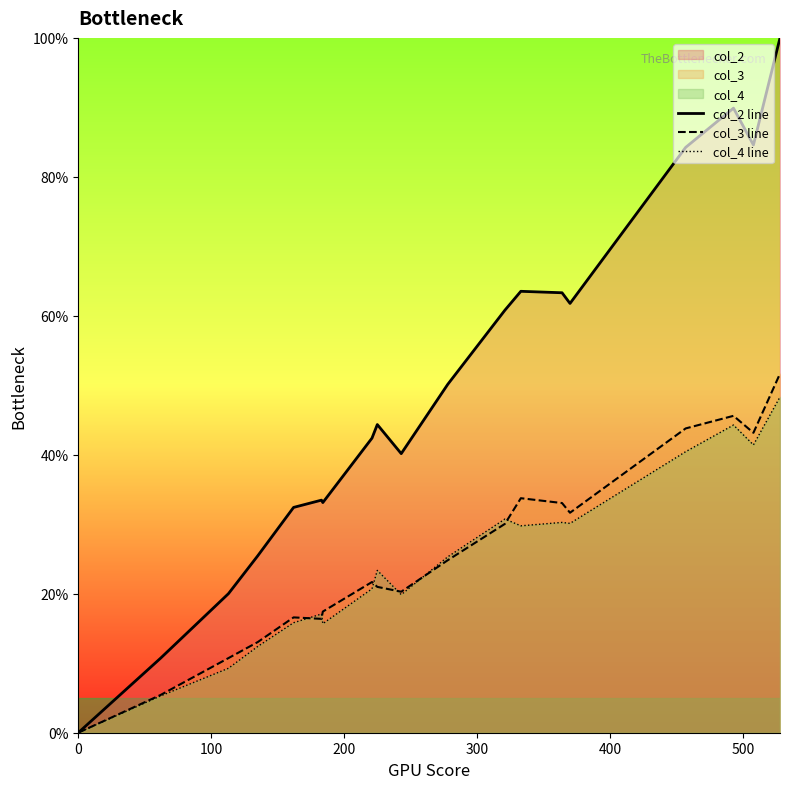

What is the maximum value for col_3 line?

51.7